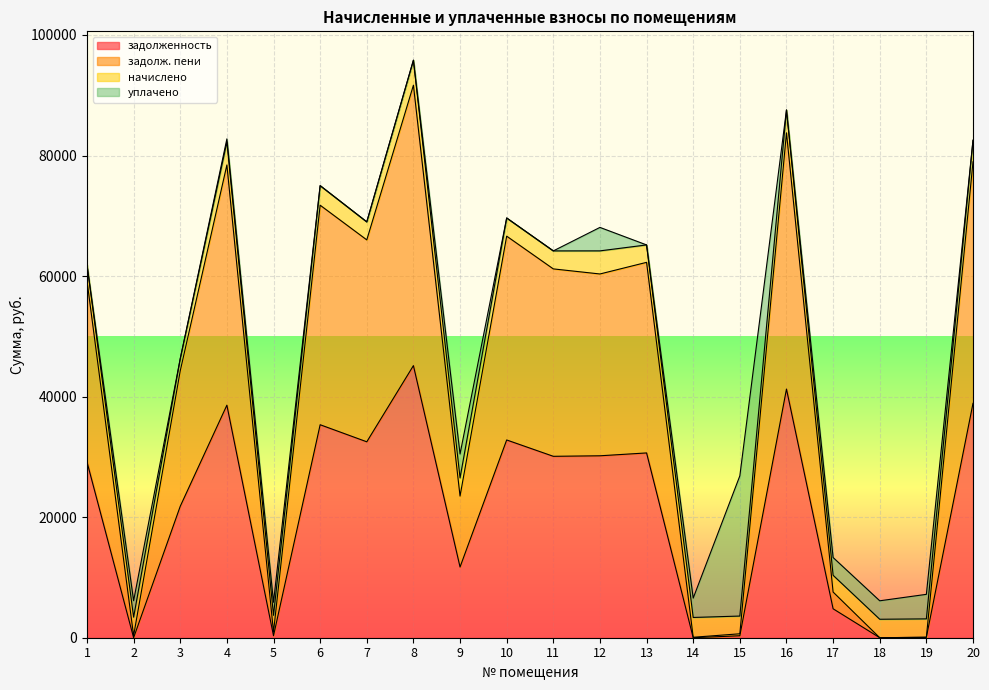

What is the difference between the задолж. пени values at 9 and 10?

43123.7